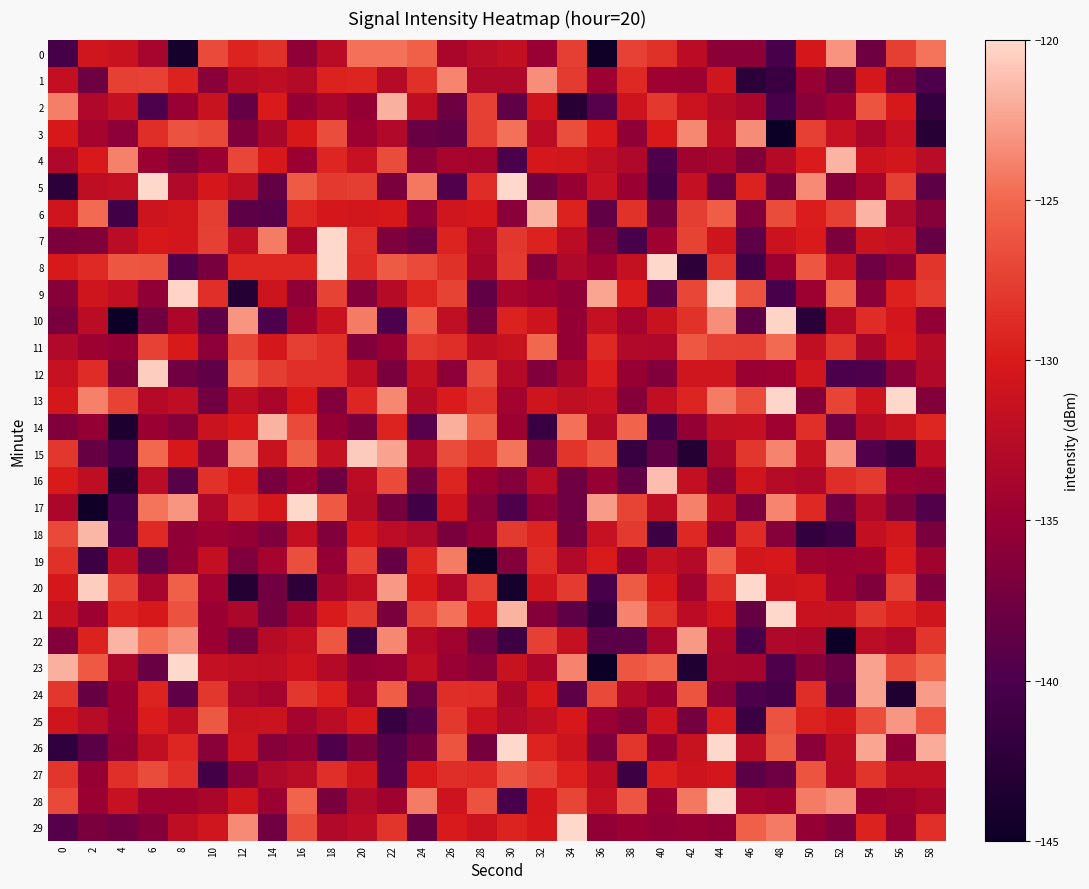

Between 22 and 16, which is larger?

22